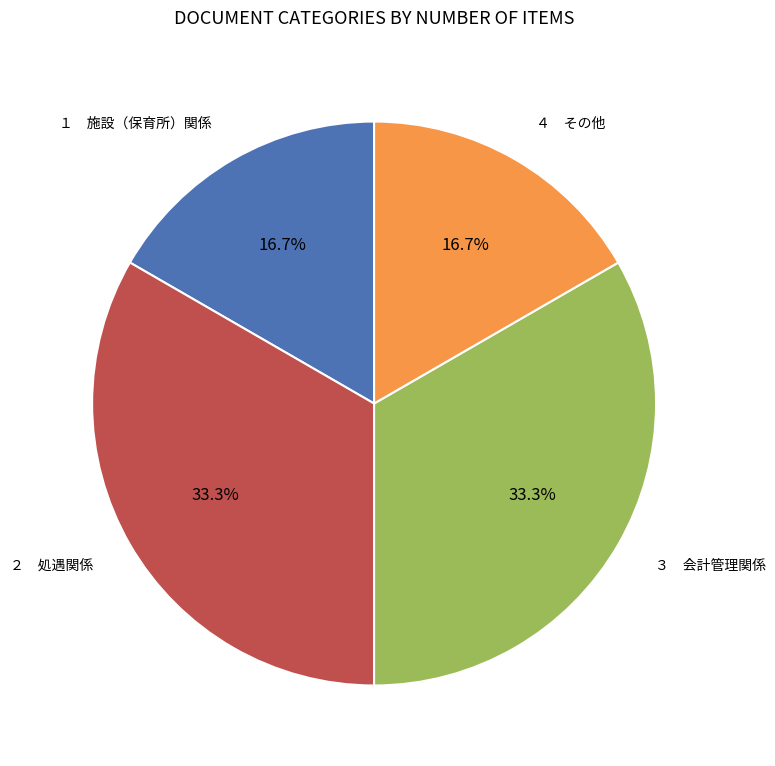

How many segments does this pie chart have?

4